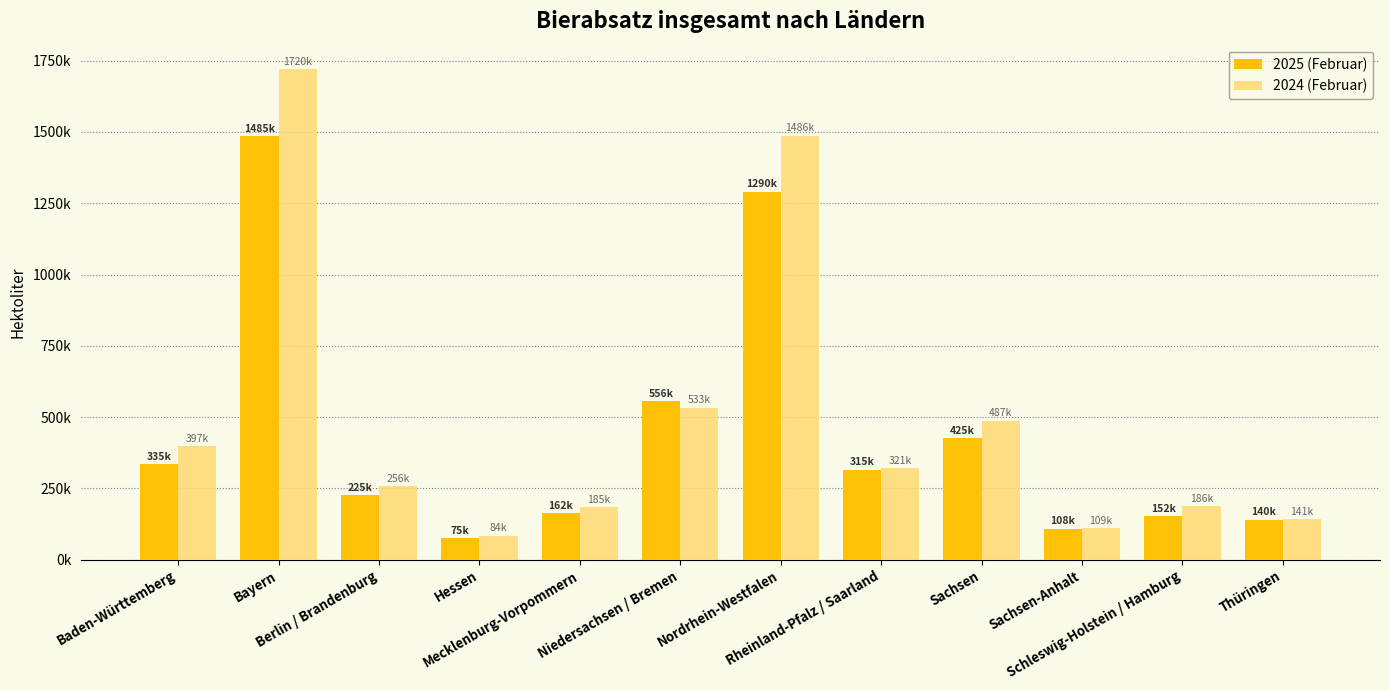

Are the bars grouped side by side (vs. stacked)?

Yes